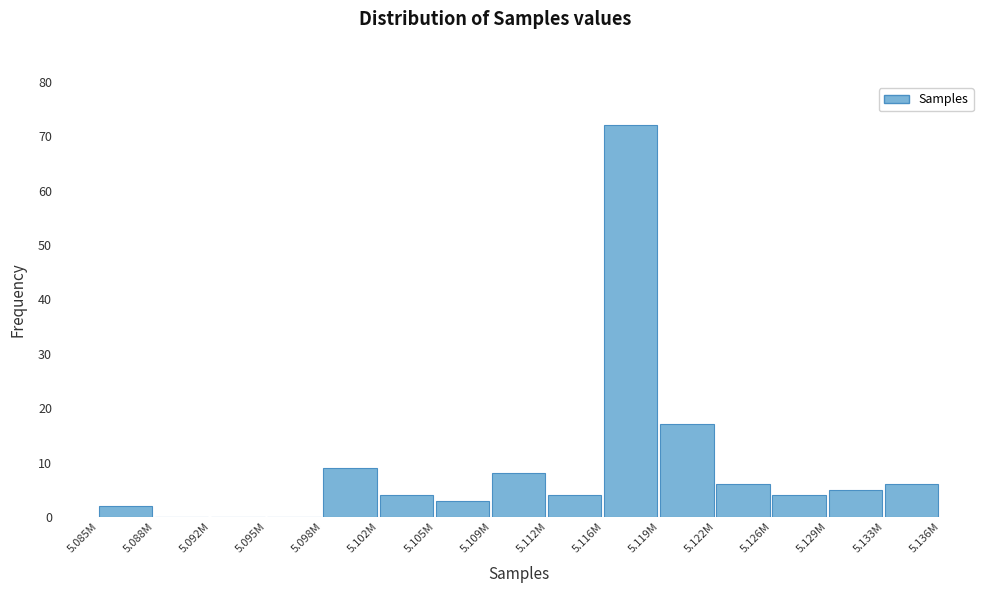

Reading right to left, extract all data points from this chart.

5.133M=6	5.129M=5	5.126M=4	5.122M=6	5.119M=17	5.116M=72	5.112M=4	5.109M=8	5.105M=3	5.102M=4	5.098M=9	5.095M=0	5.092M=0	5.088M=0	5.085M=2